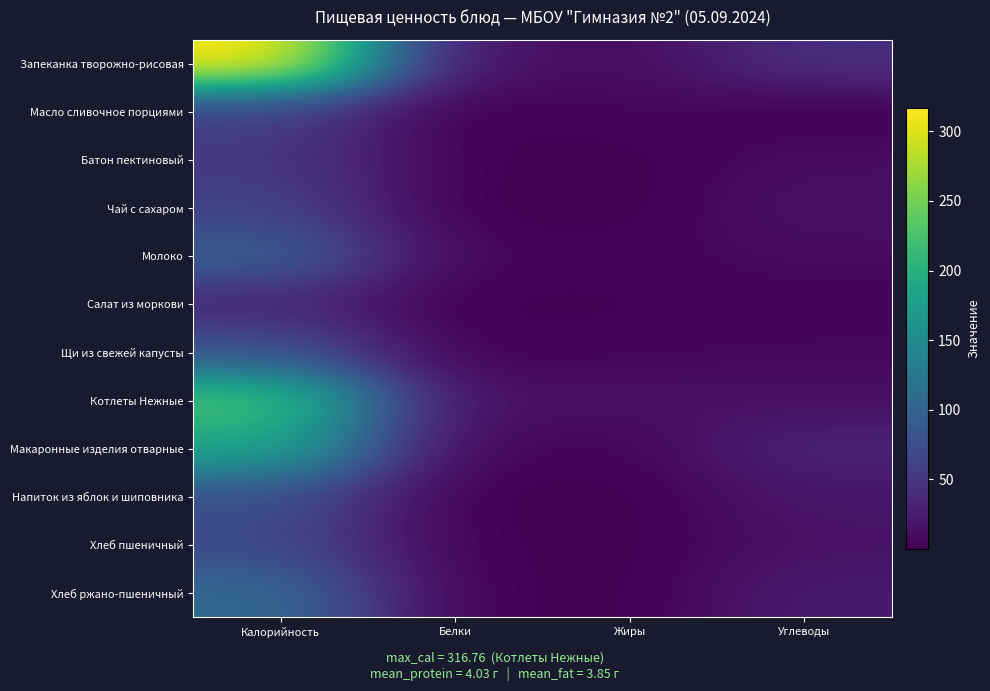

Reading left to right, what are all the values shown in this chart?

Запеканка творожно-рисовая: Калорийность=316.8	Белки=16.2	Жиры=9.0	Углеводы=42.7
Масло сливочное порциями: Калорийность=58.2	Белки=0.1	Жиры=6.4	Углеводы=0.1
Батон пектиновый: Калорийность=52.3	Белки=1.5	Жиры=0.6	Углеводы=10.3
Чай с сахаром: Калорийность=61.2	Белки=0.2	Жиры=0.0	Углеводы=15.0
Молоко: Калорийность=96.4	Белки=5.4	Жиры=4.4	Углеводы=8.8
Салат из моркови: Калорийность=34.5	Белки=0.8	Жиры=1.8	Углеводы=3.7
Щи из свежей капусты: Калорийность=81.4	Белки=1.6	Жиры=5.3	Углеводы=6.7
Котлеты Нежные: Калорийность=225.8	Белки=12.5	Жиры=13.9	Углеводы=12.8
Макаронные изделия отварные: Калорийность=187.6	Белки=5.3	Жиры=3.9	Углеводы=32.2
Напиток из яблок и шиповника: Калорийность=77.6	Белки=0.2	Жиры=0.2	Углеводы=18.8
Хлеб пшеничный: Калорийность=70.3	Белки=2.3	Жиры=0.2	Углеводы=14.8
Хлеб ржано-пшеничный: Калорийность=108.0	Белки=2.2	Жиры=0.4	Углеводы=23.8